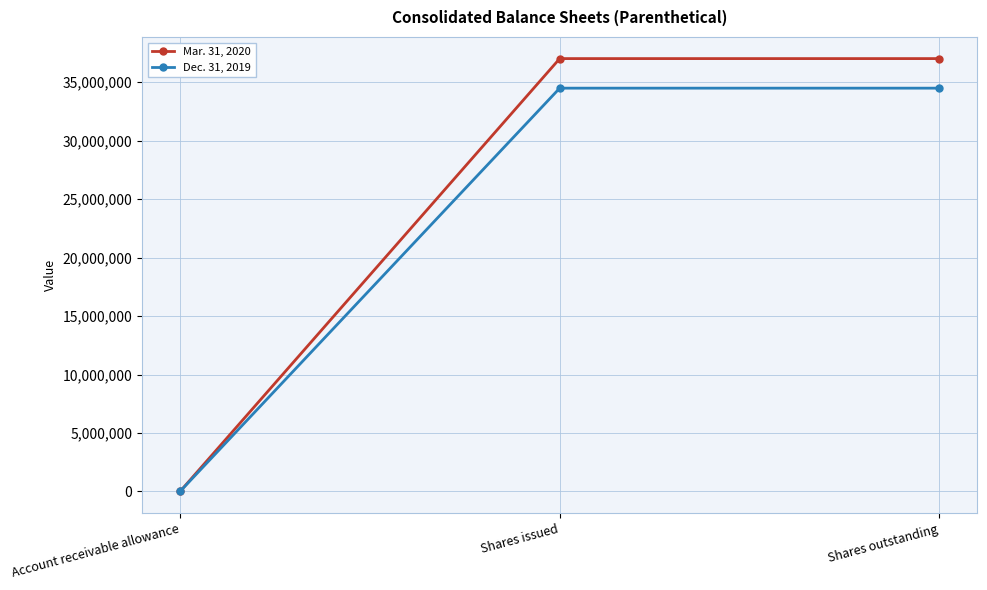

True or false: Dec. 31, 2019 has a value of 50280624 at Shares issued.

False